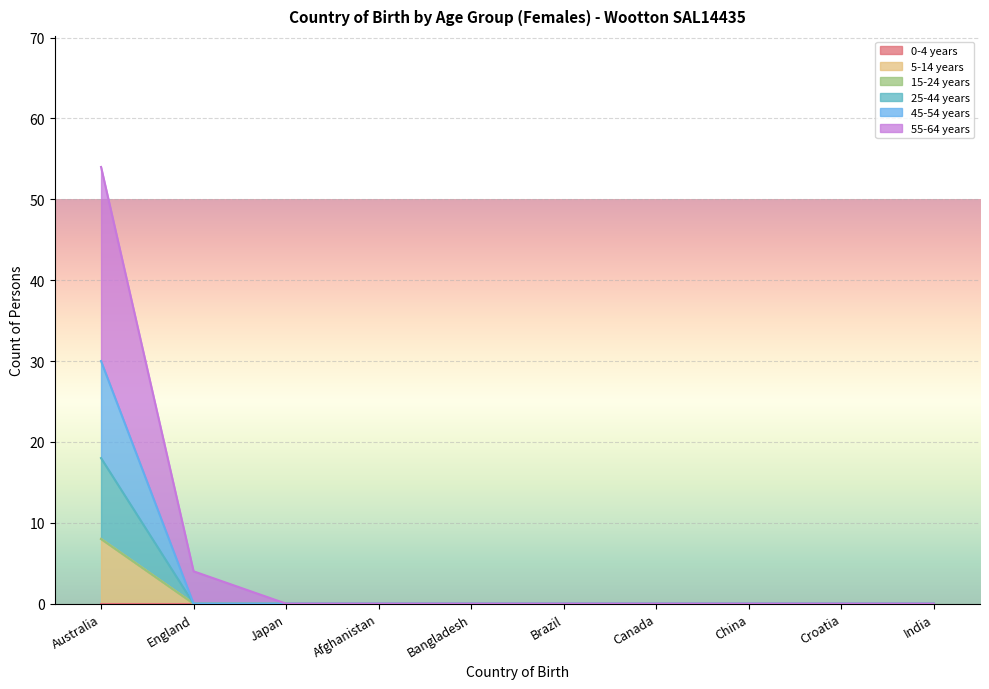

Which series has the largest range (max minus min)?

55-64 years